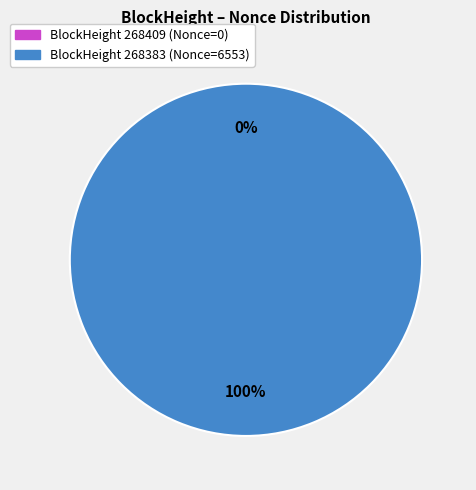

Do 268409 and 268383 together represent more than half of the pie?

Yes